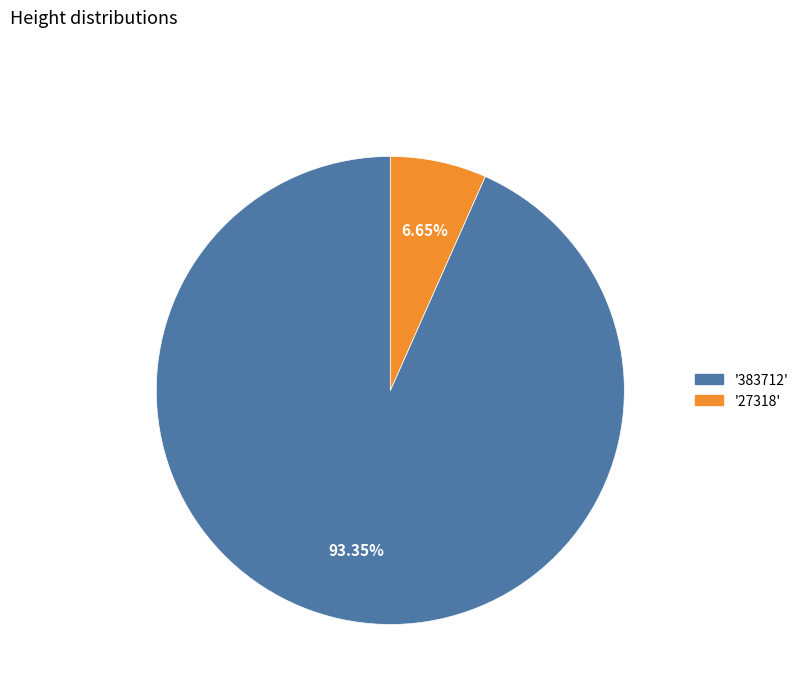

Does any single category account for the majority?

Yes